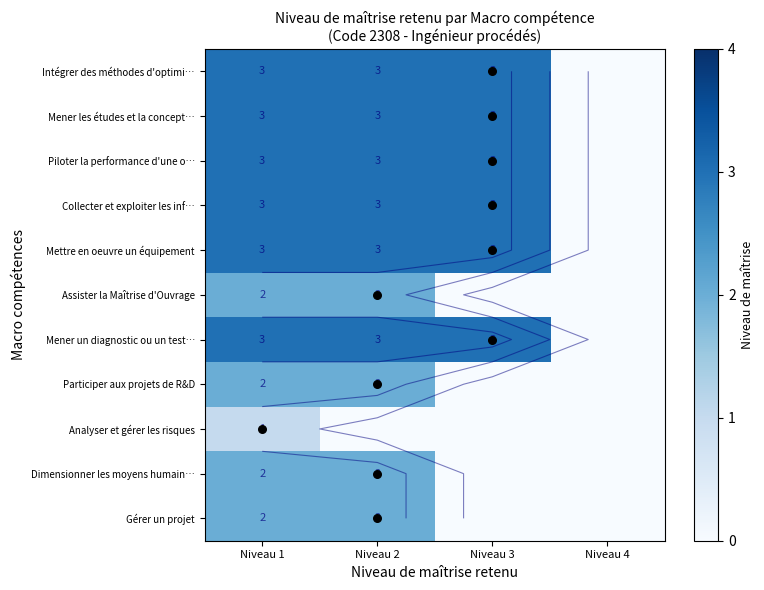

Which category has the highest value in the Analyser et gérer les risques series?

Niveau 1